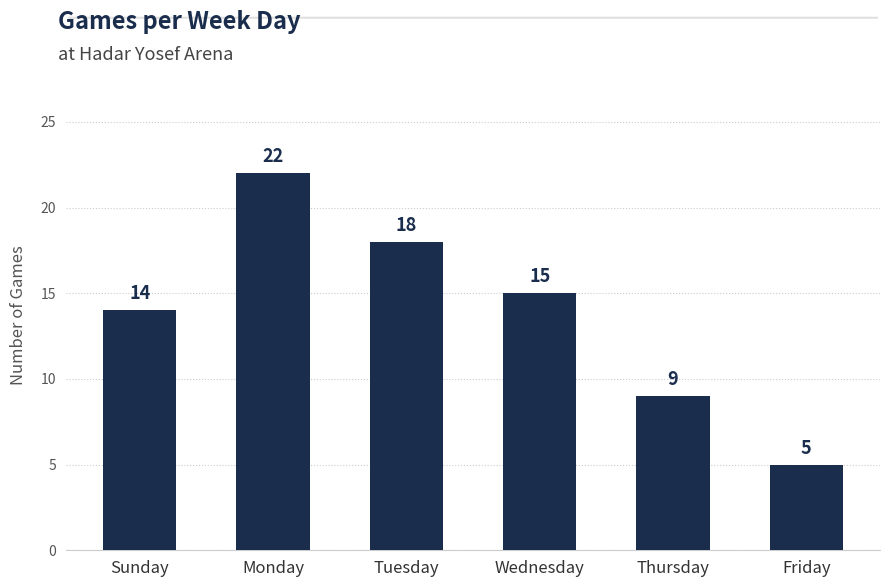

Count the values in the range 9 to 18.

4